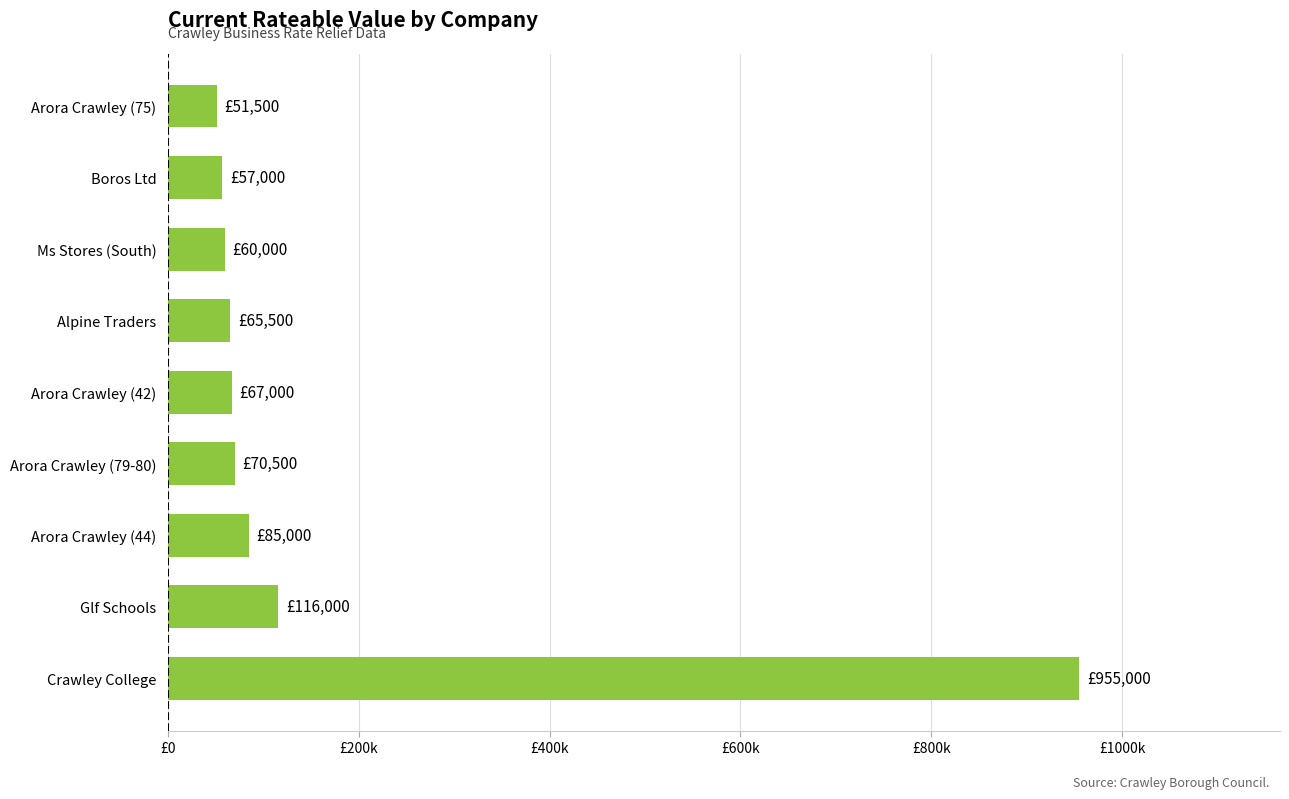

Are the bars horizontal?

Yes